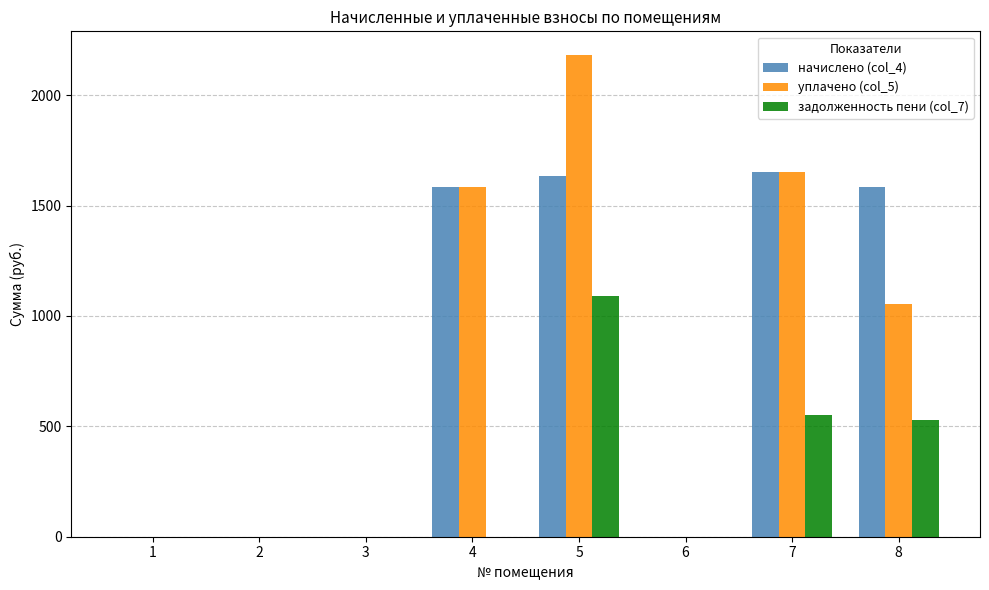

How many values in the начислено (col_4) series exceed 1583?

4